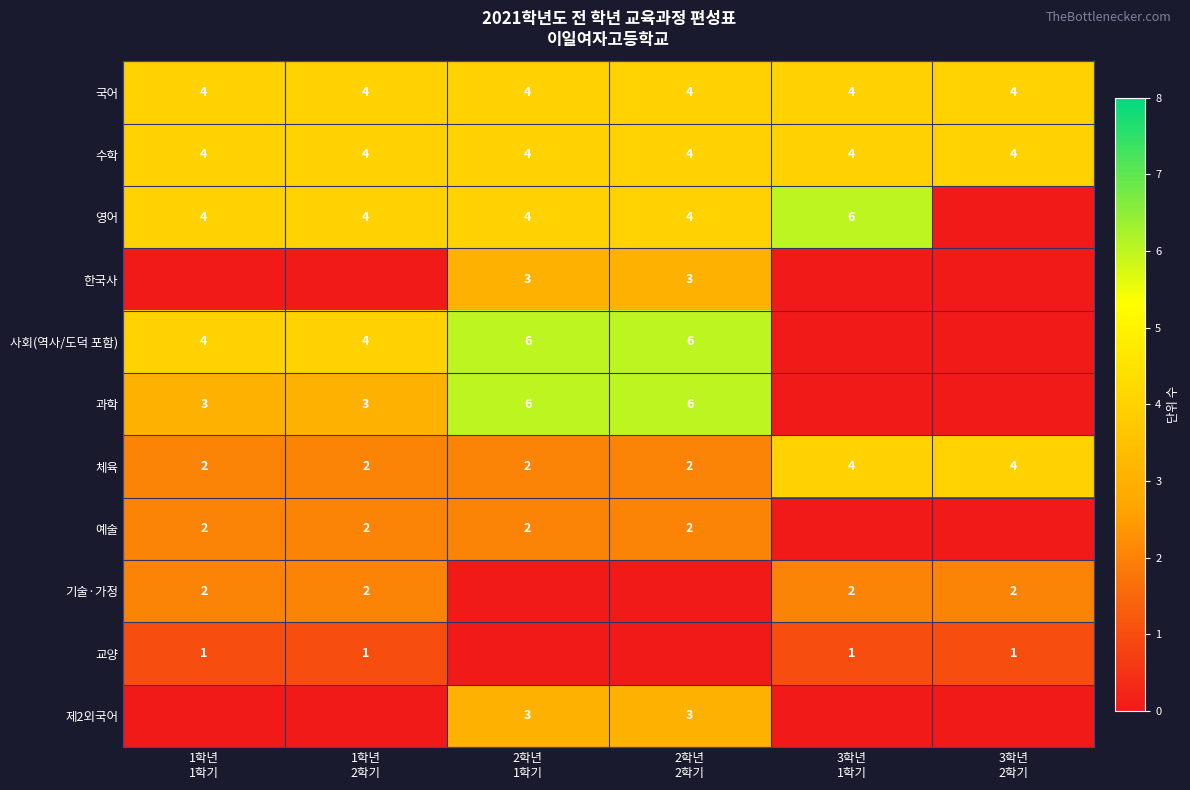

Which label corresponds to the largest value in the chart?

3학년
1학기